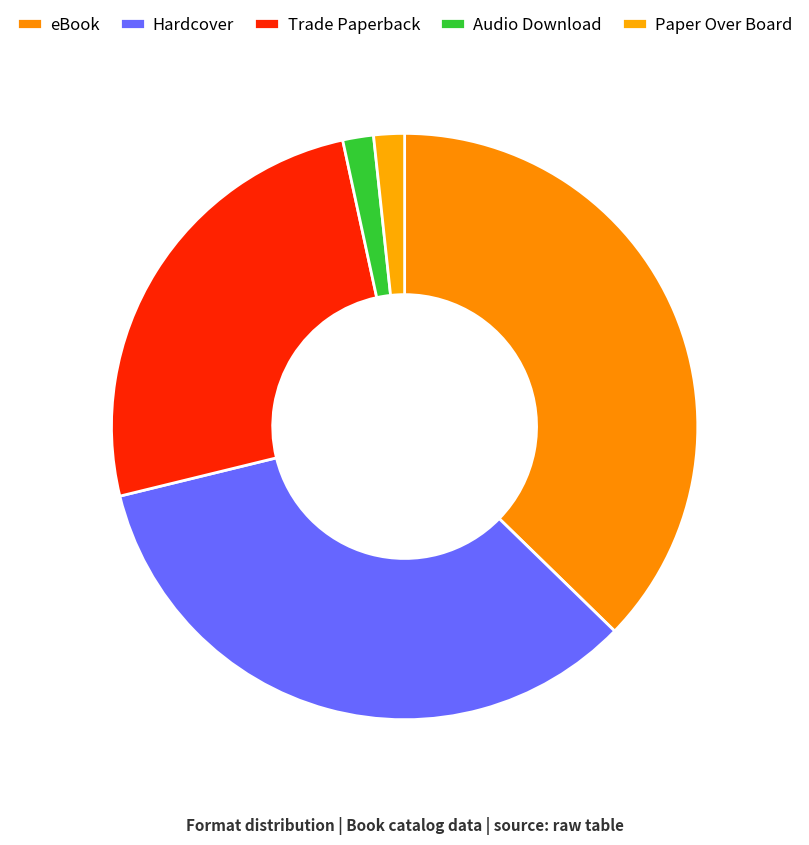

What is the smallest slice in the pie chart?

Audio Download